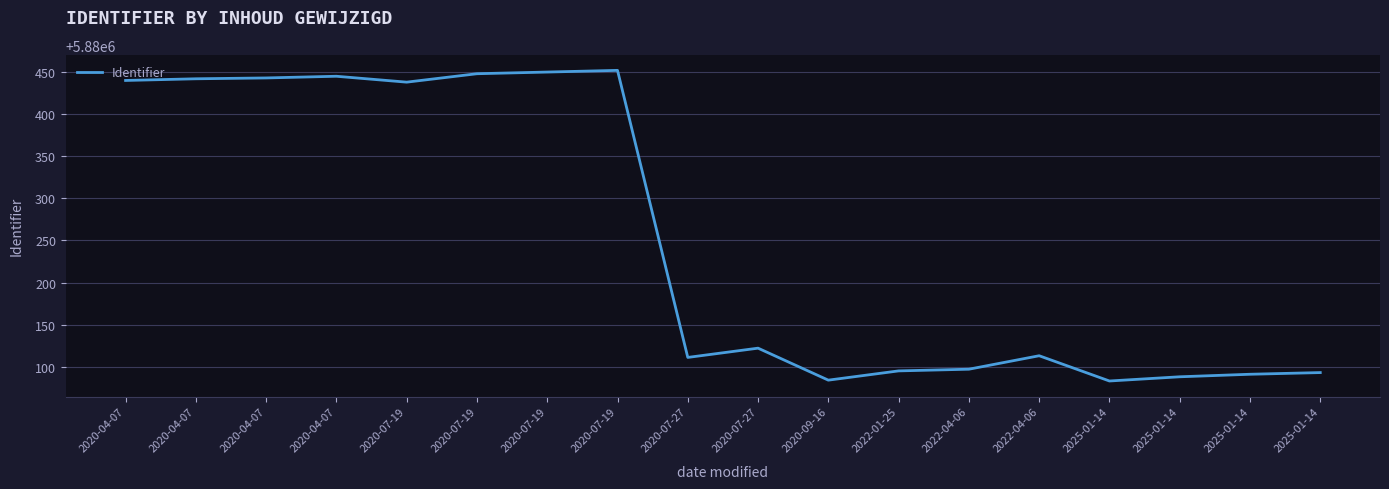

What is the label of the 11th point from the right?

2020-07-19